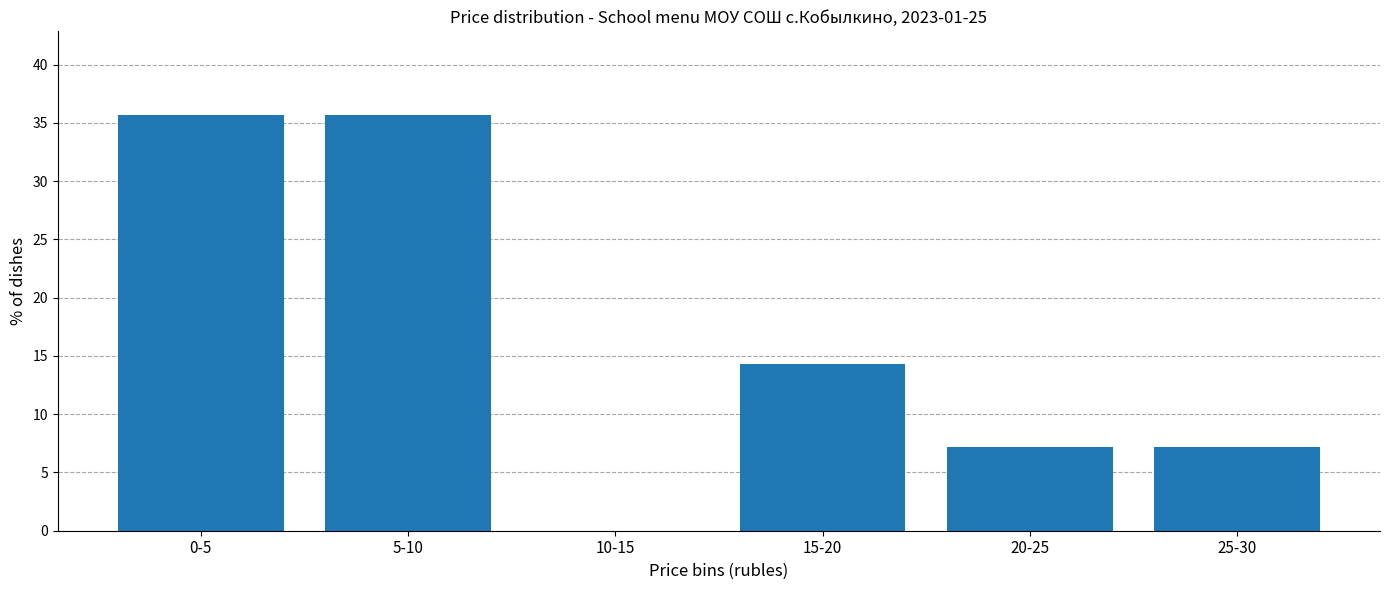

Reading left to right, what are all the values shown in this chart?

0-5=35.7	5-10=35.7	10-15=0.0	15-20=14.3	20-25=7.1	25-30=7.1